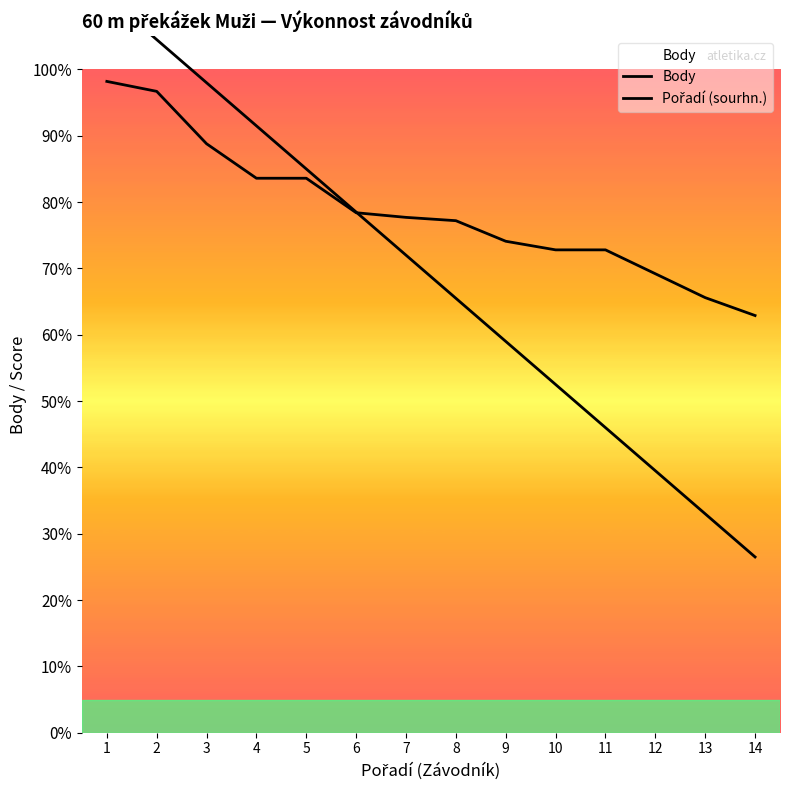

Rank the series by their maximum value, from highest to lowest.

Pořadí (sourhn.), Body